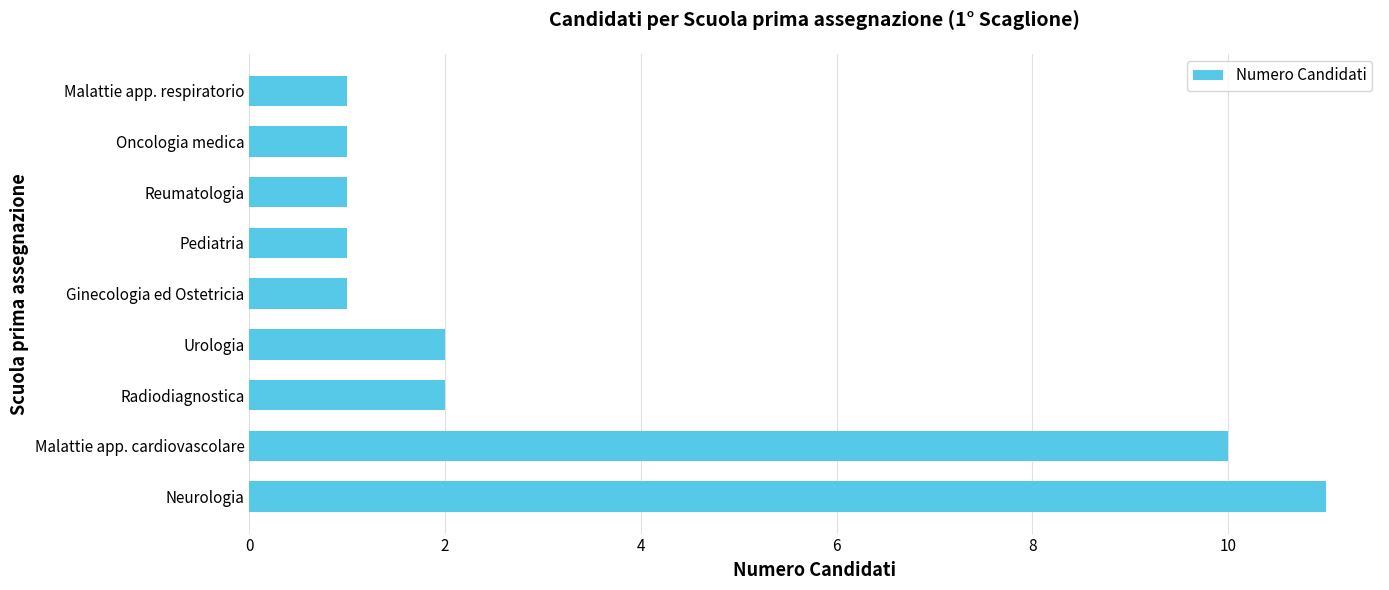

Is it true that the value at Radiodiagnostica is 3?

False